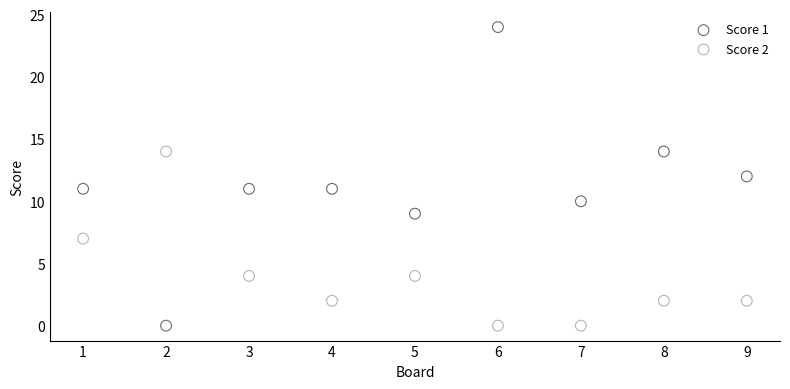

Which series has the largest Y range (max minus min)?

Score 1